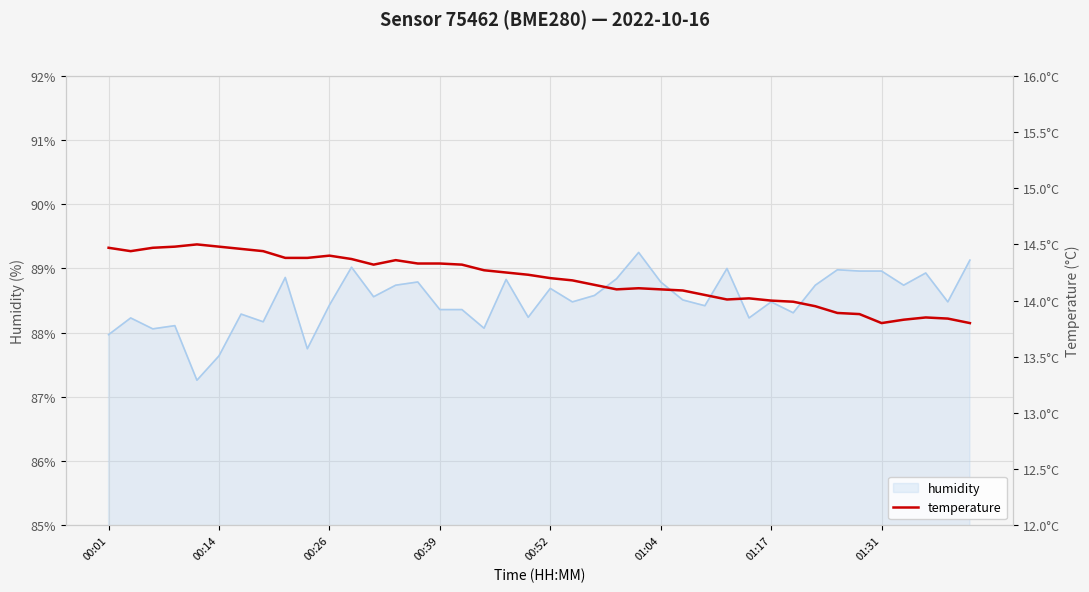

Which series has the largest total across all categories?

humidity